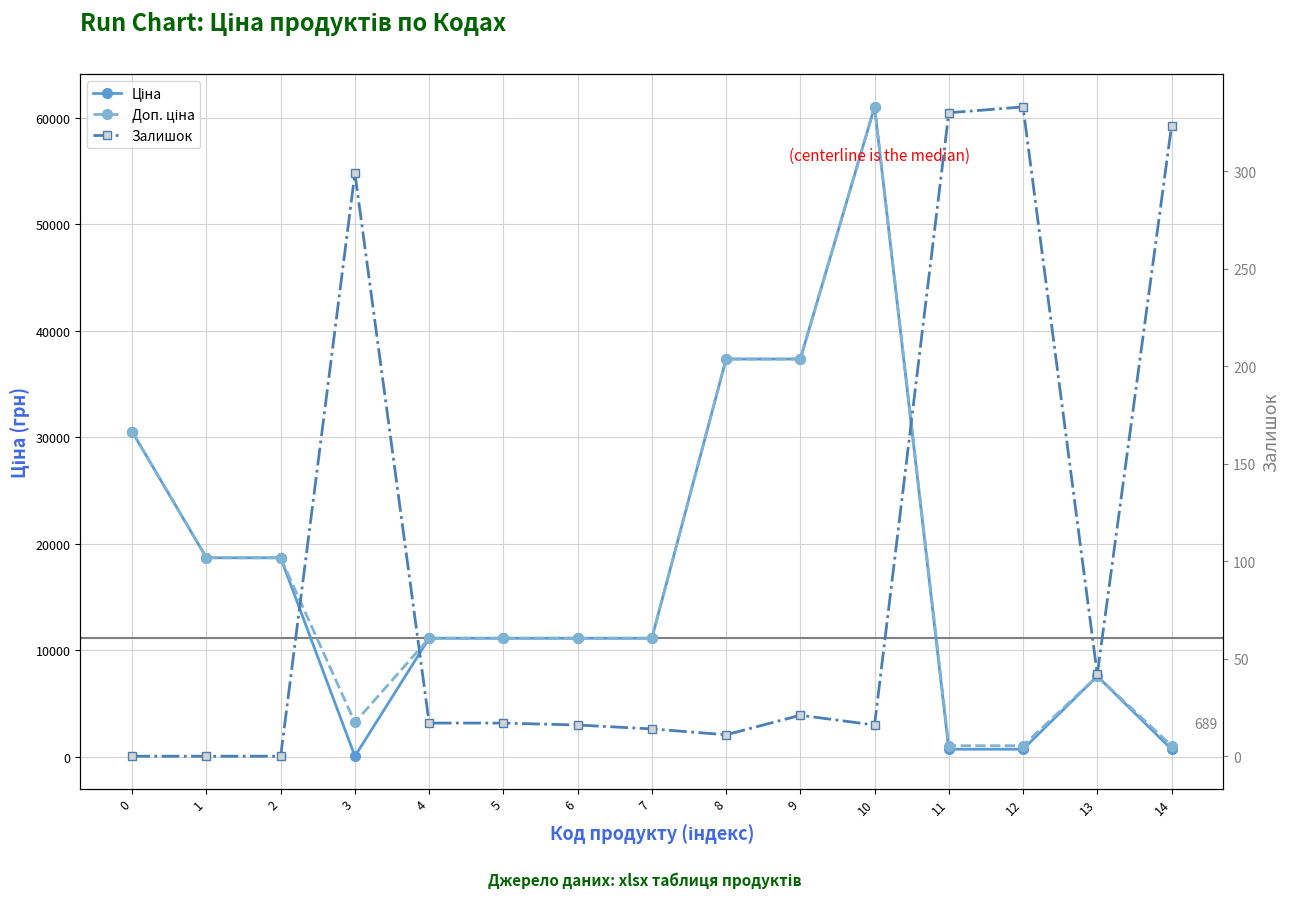

Is it true that Ціна equals 18497.6 at 7?

False